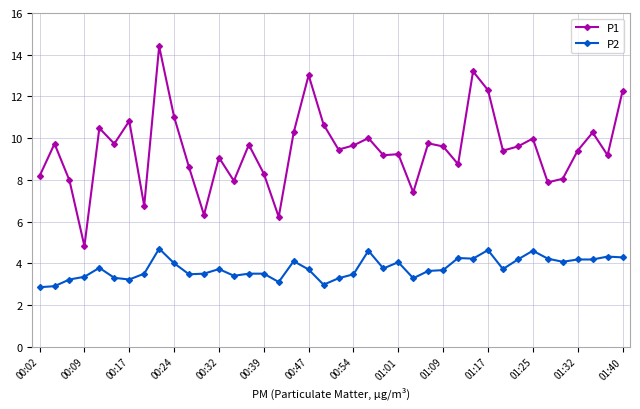

Rank the series by their average value, from highest to lowest.

P1, P2